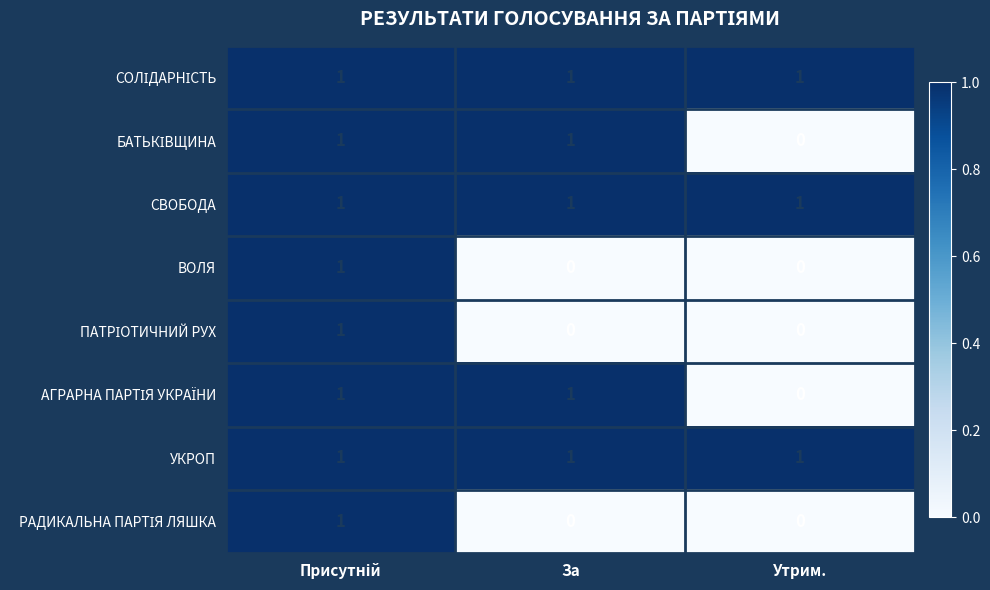

How many data points does each series have?

3